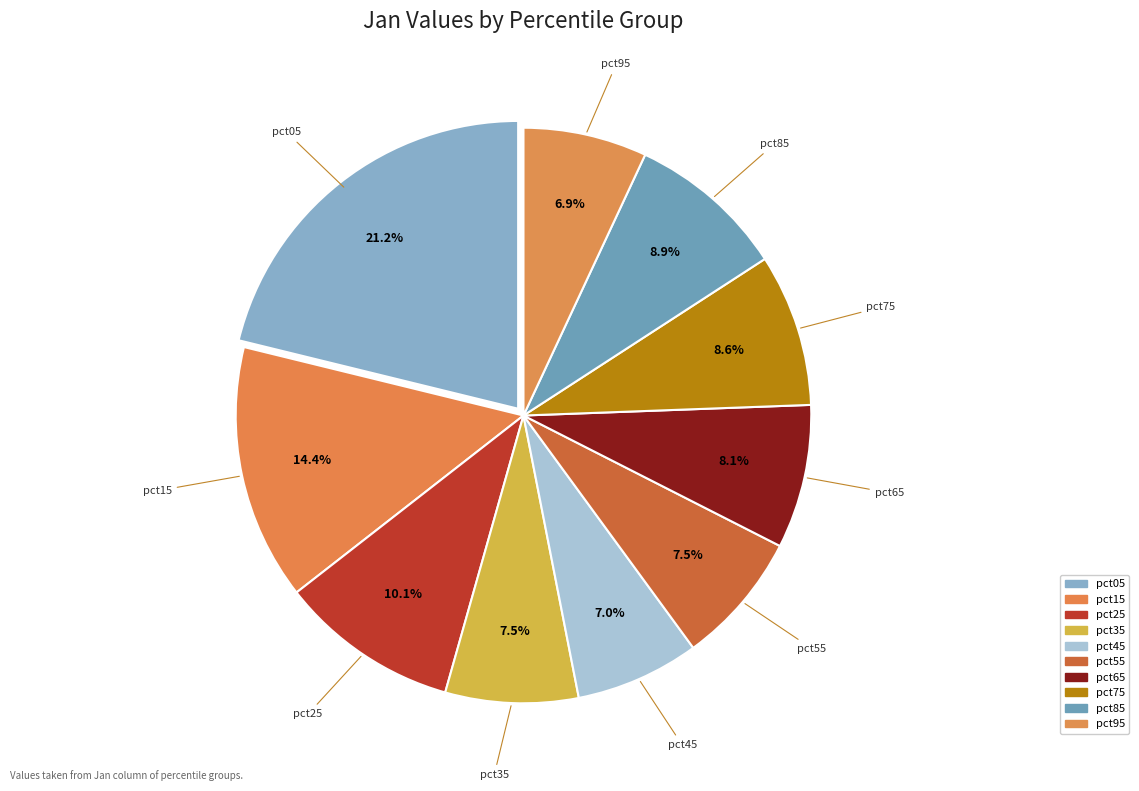

What is the ratio of the value at pct35 to the value at pct45?

1.1